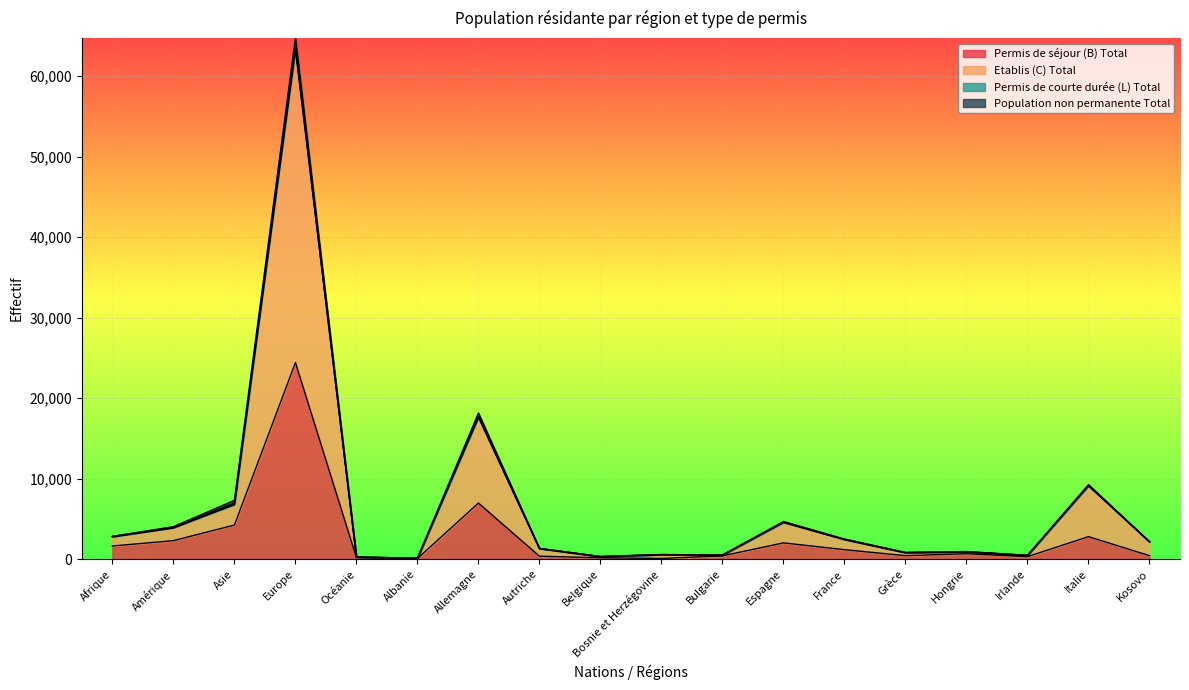

What is the maximum value for Etablis (C) Total?

63321